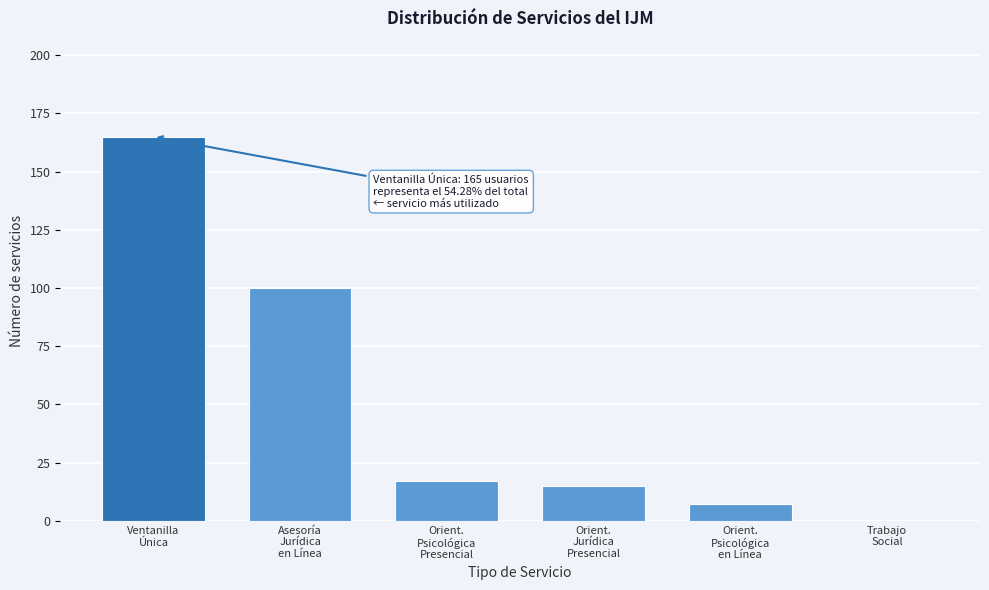

What is the sum of all values?

304